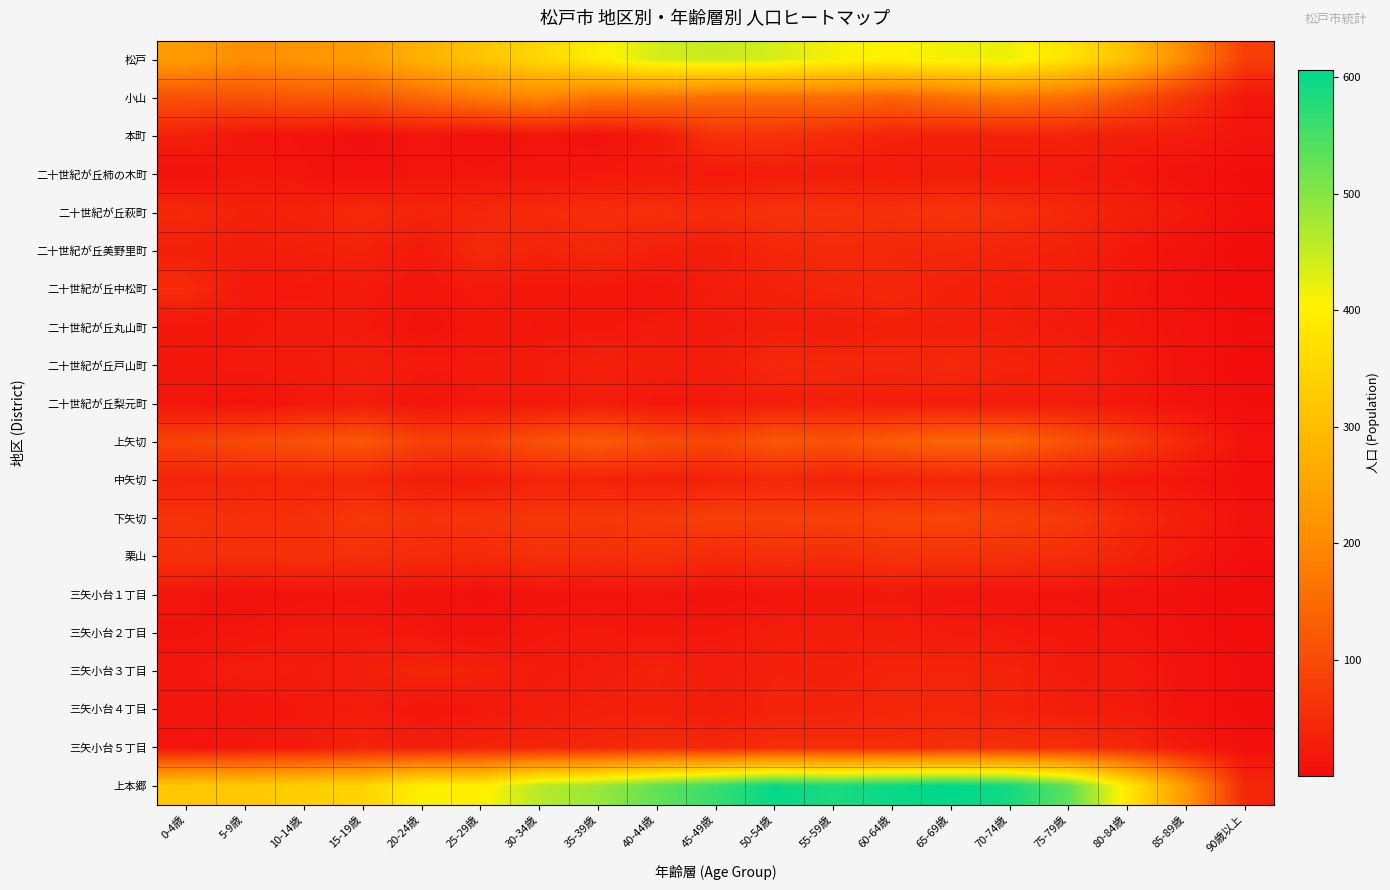

Reading right to left, what are all the values shown in this chart?

松戸: 90歳以上=79	85-89歳=196	80-84歳=305	75-79歳=376	70-74歳=417	65-69歳=414	60-64歳=403	55-59歳=412	50-54歳=437	45-49歳=448	40-44歳=439	35-39歳=396	30-34歳=351	25-29歳=312	20-24歳=279	15-19歳=235	10-14歳=220	5-9歳=207	0-4歳=232
小山: 90歳以上=17	85-89歳=65	80-84歳=115	75-79歳=157	70-74歳=173	65-69歳=160	60-64歳=140	55-59歳=155	50-54歳=153	45-49歳=153	40-44歳=167	35-39歳=167	30-34歳=195	25-29歳=175	20-24歳=148	15-19歳=122	10-14歳=122	5-9歳=110	0-4歳=109
本町: 90歳以上=14	85-89歳=27	80-84歳=29	75-79歳=37	70-74歳=36	65-69歳=35	60-64歳=37	55-59歳=50	50-54歳=60	45-49歳=60	40-44歳=24	35-39歳=10	30-34歳=15	25-29歳=8	20-24歳=16	15-19歳=6	10-14歳=13	5-9歳=17	0-4歳=32
二十世紀が丘柿の木町: 90歳以上=4	85-89歳=10	80-84歳=19	75-79歳=23	70-74歳=23	65-69歳=27	60-64歳=24	55-59歳=26	50-54歳=26	45-49歳=22	40-44歳=22	35-39歳=21	30-34歳=18	25-29歳=15	20-24歳=16	15-19歳=9	10-14歳=15	5-9歳=20	0-4歳=9
二十世紀が丘萩町: 90歳以上=7	85-89歳=21	80-84歳=33	75-79歳=46	70-74歳=58	65-69歳=65	60-64歳=58	55-59歳=61	50-54歳=60	45-49歳=52	40-44歳=56	35-39歳=53	30-34歳=49	25-29歳=44	20-24歳=40	15-19歳=48	10-14歳=37	5-9歳=35	0-4歳=47
二十世紀が丘美野里町: 90歳以上=2	85-89歳=11	80-84歳=19	75-79歳=34	70-74歳=39	65-69歳=44	60-64歳=45	55-59歳=47	50-54歳=43	45-49歳=28	40-44歳=33	35-39歳=45	30-34歳=38	25-29歳=47	20-24歳=21	15-19歳=36	10-14歳=31	5-9歳=27	0-4歳=33
二十世紀が丘中松町: 90歳以上=2	85-89歳=8	80-84歳=17	75-79歳=28	70-74歳=29	65-69歳=35	60-64歳=44	55-59歳=42	50-54歳=36	45-49歳=27	40-44歳=14	35-39歳=20	30-34歳=17	25-29歳=22	20-24歳=16	15-19歳=22	10-14歳=20	5-9歳=22	0-4歳=50
二十世紀が丘丸山町: 90歳以上=4	85-89歳=11	80-84歳=18	75-79歳=22	70-74歳=30	65-69歳=31	60-64歳=33	55-59歳=25	50-54歳=29	45-49歳=21	40-44歳=22	35-39歳=19	30-34歳=16	25-29歳=18	20-24歳=11	15-19歳=21	10-14歳=24	5-9歳=18	0-4歳=17
二十世紀が丘戸山町: 90歳以上=2	85-89歳=11	80-84歳=23	75-79歳=34	70-74歳=38	65-69歳=47	60-64歳=42	55-59歳=44	50-54歳=46	45-49歳=28	40-44歳=28	35-39歳=35	30-34歳=24	25-29歳=22	20-24歳=22	15-19歳=31	10-14歳=23	5-9歳=23	0-4歳=17
二十世紀が丘梨元町: 90歳以上=5	85-89歳=12	80-84歳=18	75-79歳=27	70-74歳=26	65-69歳=29	60-64歳=30	55-59歳=33	50-54歳=30	45-49歳=22	40-44歳=18	35-39歳=28	30-34歳=21	25-29歳=21	20-24歳=14	15-19歳=28	10-14歳=20	5-9歳=12	0-4歳=17
上矢切: 90歳以上=10	85-89歳=43	80-84歳=82	75-79歳=111	70-74歳=143	65-69歳=144	60-64歳=127	55-59歳=111	50-54歳=120	45-49歳=91	40-44歳=104	35-39歳=126	30-34歳=109	25-29歳=84	20-24歳=84	15-19歳=119	10-14歳=111	5-9歳=97	0-4歳=87
中矢切: 90歳以上=6	85-89歳=15	80-84歳=22	75-79歳=29	70-74歳=40	65-69歳=42	60-64歳=38	55-59歳=35	50-54歳=44	45-49歳=34	40-44歳=31	35-39歳=36	30-34歳=38	25-29歳=25	20-24歳=27	15-19歳=42	10-14歳=44	5-9歳=41	0-4歳=36
下矢切: 90歳以上=12	85-89歳=30	80-84歳=48	75-79歳=74	70-74歳=83	65-69歳=90	60-64歳=88	55-59歳=83	50-54歳=82	45-49歳=82	40-44歳=73	35-39歳=70	30-34歳=69	25-29歳=64	20-24歳=61	15-19歳=71	10-14歳=56	5-9歳=54	0-4歳=62
栗山: 90歳以上=6	85-89歳=20	80-84歳=38	75-79歳=52	70-74歳=58	65-69歳=61	60-64歳=62	55-59歳=51	50-54歳=56	45-49歳=47	40-44歳=60	35-39歳=54	30-34歳=55	25-29歳=47	20-24歳=49	15-19歳=55	10-14歳=58	5-9歳=56	0-4歳=58
三矢小台１丁目: 90歳以上=1	85-89歳=6	80-84歳=9	75-79歳=13	70-74歳=14	65-69歳=14	60-64歳=19	55-59歳=15	50-54歳=14	45-49歳=11	40-44歳=14	35-39歳=13	30-34歳=11	25-29歳=7	20-24歳=11	15-19歳=15	10-14歳=12	5-9歳=8	0-4歳=16
三矢小台２丁目: 90歳以上=2	85-89歳=8	80-84歳=16	75-79歳=18	70-74歳=21	65-69歳=24	60-64歳=28	55-59歳=28	50-54歳=28	45-49歳=19	40-44歳=18	35-39歳=22	30-34歳=19	25-29歳=10	20-24歳=17	15-19歳=22	10-14歳=22	5-9歳=16	0-4歳=13
三矢小台３丁目: 90歳以上=5	85-89歳=12	80-84歳=24	75-79歳=23	70-74歳=39	65-69歳=40	60-64歳=40	55-59歳=33	50-54歳=35	45-49歳=26	40-44歳=37	35-39歳=26	30-34歳=23	25-29歳=35	20-24歳=40	15-19歳=29	10-14歳=24	5-9歳=28	0-4歳=18
三矢小台４丁目: 90歳以上=4	85-89歳=10	80-84歳=23	75-79歳=29	70-74歳=37	65-69歳=42	60-64歳=43	55-59歳=38	50-54歳=38	45-49歳=26	40-44歳=33	35-39歳=33	30-34歳=26	25-29歳=19	20-24歳=16	15-19歳=26	10-14歳=20	5-9歳=14	0-4歳=16
三矢小台５丁目: 90歳以上=7	85-89歳=23	80-84歳=45	75-79歳=54	70-74歳=56	65-69歳=56	60-64歳=50	55-59歳=52	50-54歳=52	45-49歳=45	40-44歳=51	35-39歳=44	30-34歳=39	25-29歳=38	20-24歳=29	15-19歳=38	10-14歳=25	5-9歳=20	0-4歳=14
上本郷: 90歳以上=43	85-89歳=226	80-84歳=386	75-79歳=531	70-74歳=591	65-69歳=606	60-64歳=598	55-59歳=585	50-54歳=602	45-49歳=563	40-44歳=528	35-39歳=484	30-34歳=461	25-29歳=396	20-24歳=400	15-19歳=343	10-14歳=335	5-9歳=322	0-4歳=320